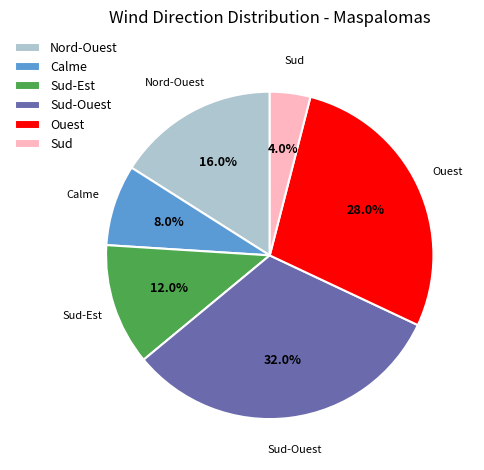

What percentage is the Sud slice, to the nearest percent?

4%